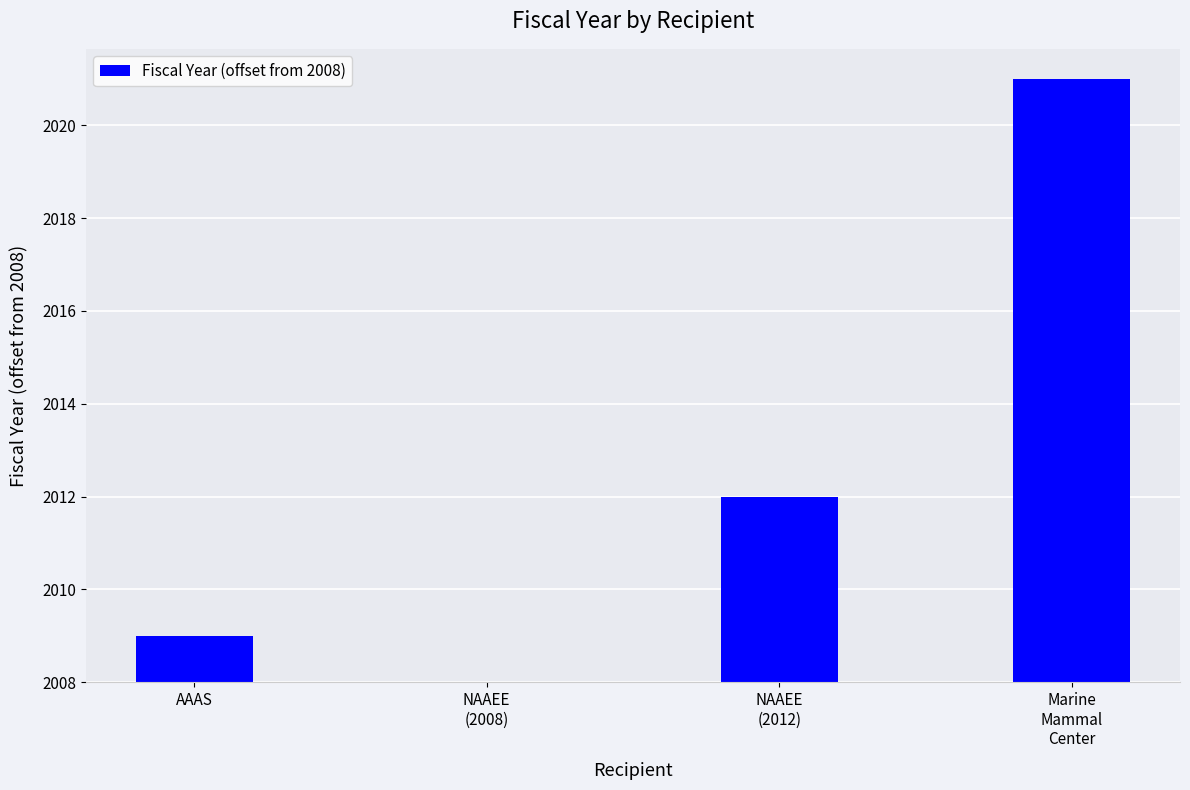

Is it true that the value at NAAEE
(2012) is 4?

True